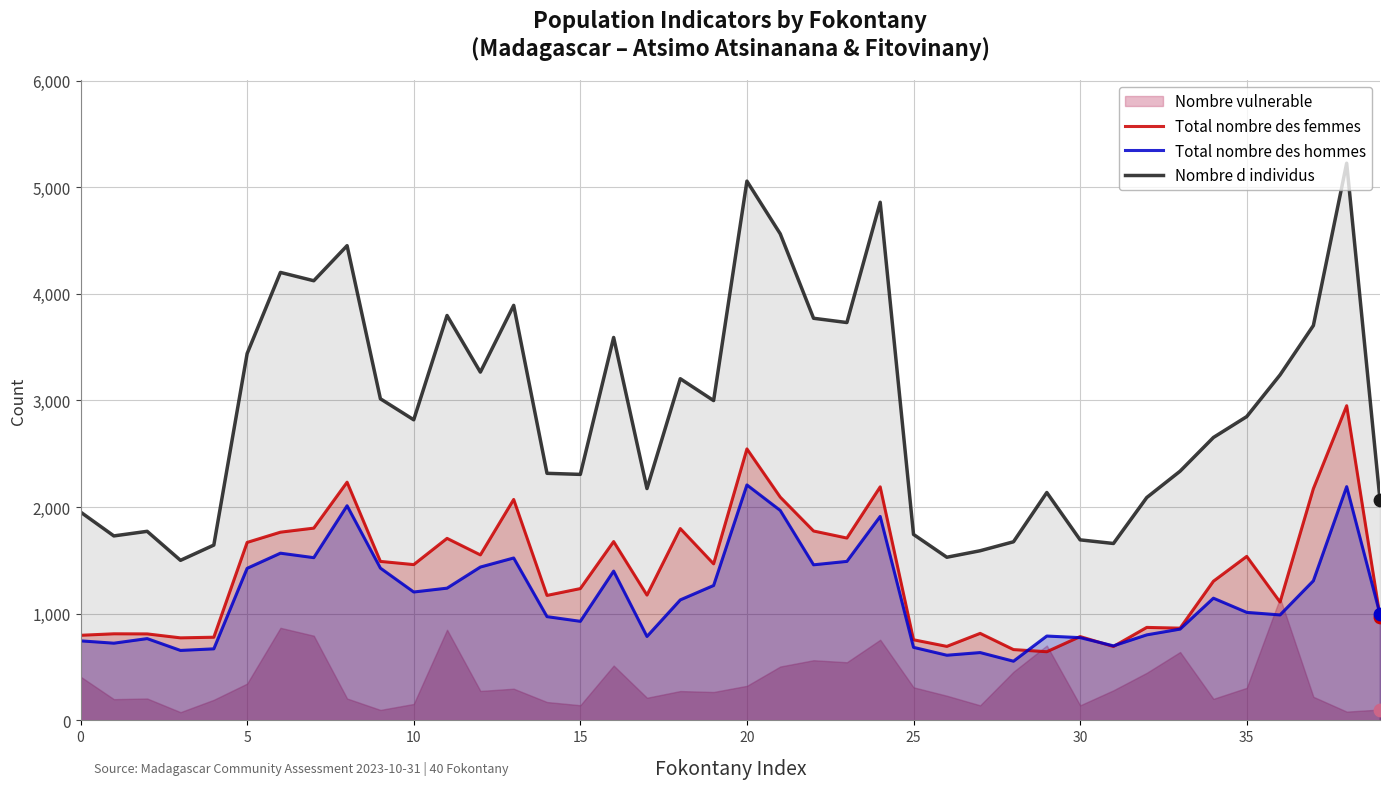

Which series has the largest total across all categories?

Nombre d individus